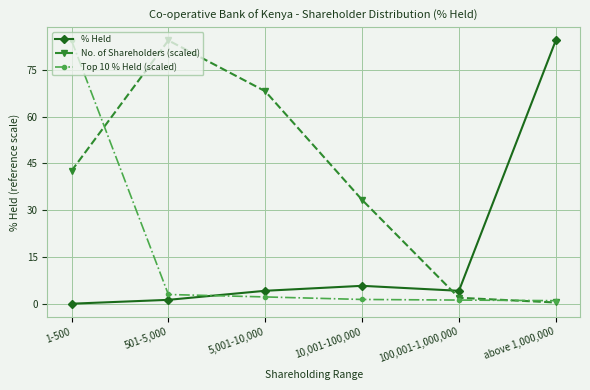

What is the value of the % Held point at the 4th from the left?

5.8